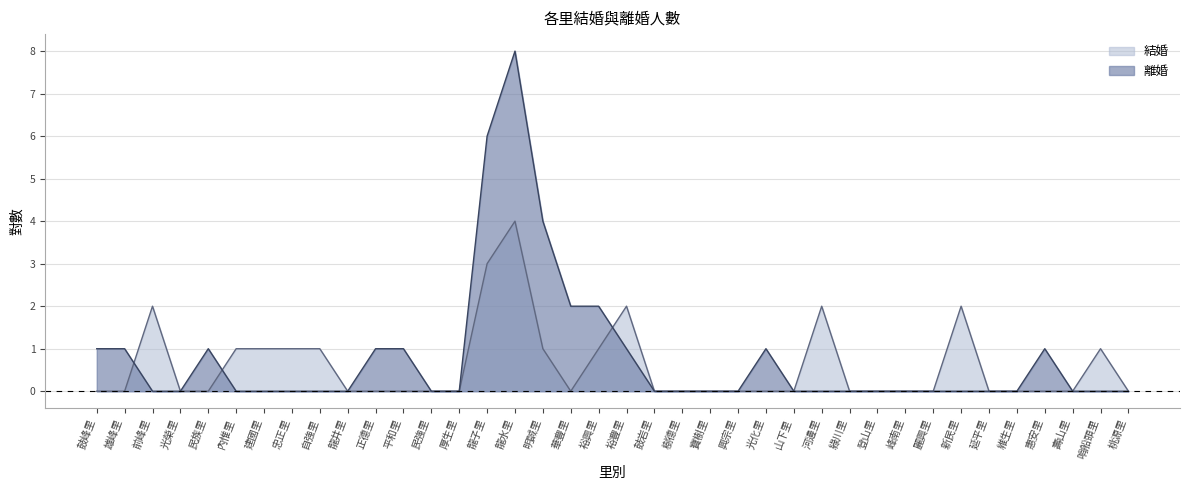

Reading left to right, extract all data points from this chart.

結婚: 鼓峰里=0	雄峰里=0	前峰里=2	光榮里=0	民族里=0	內惟里=1	建國里=1	忠正里=1	自強里=1	龍井里=0	正德里=0	平和里=0	民強里=0	厚生里=0	龍子里=3	龍水里=4	明誠里=1	華豐里=0	裕興里=1	裕豐里=2	鼓岩里=0	樹德里=0	寶樹里=0	興宗里=0	光化里=0	山下里=0	河邊里=2	綠川里=0	登山里=0	峰南里=0	麗興里=0	新民里=2	延平里=0	維生里=0	惠安里=0	壽山里=0	哨船頭里=1	桃源里=0
離婚: 鼓峰里=1	雄峰里=1	前峰里=0	光榮里=0	民族里=1	內惟里=0	建國里=0	忠正里=0	自強里=0	龍井里=0	正德里=1	平和里=1	民強里=0	厚生里=0	龍子里=6	龍水里=8	明誠里=4	華豐里=2	裕興里=2	裕豐里=1	鼓岩里=0	樹德里=0	寶樹里=0	興宗里=0	光化里=1	山下里=0	河邊里=0	綠川里=0	登山里=0	峰南里=0	麗興里=0	新民里=0	延平里=0	維生里=0	惠安里=1	壽山里=0	哨船頭里=0	桃源里=0